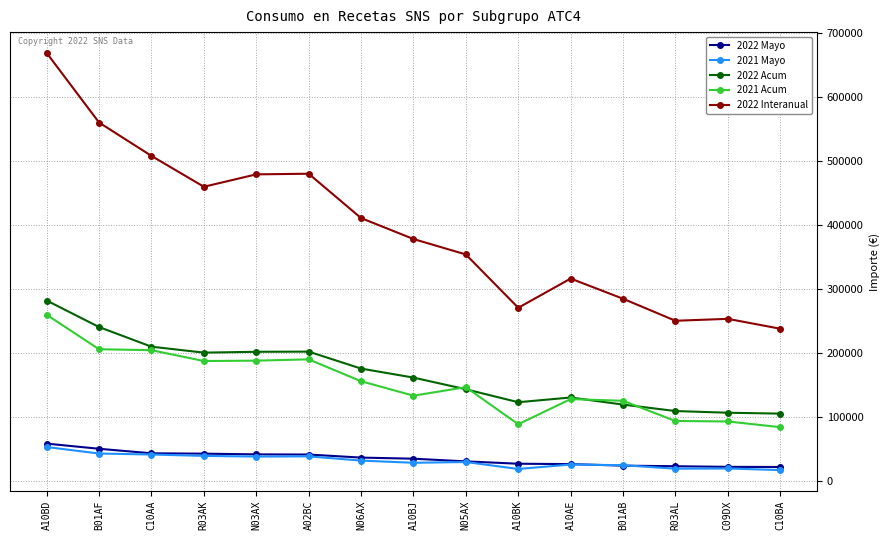

True or false: 2021 Mayo has more than 1 interior local peaks.

True